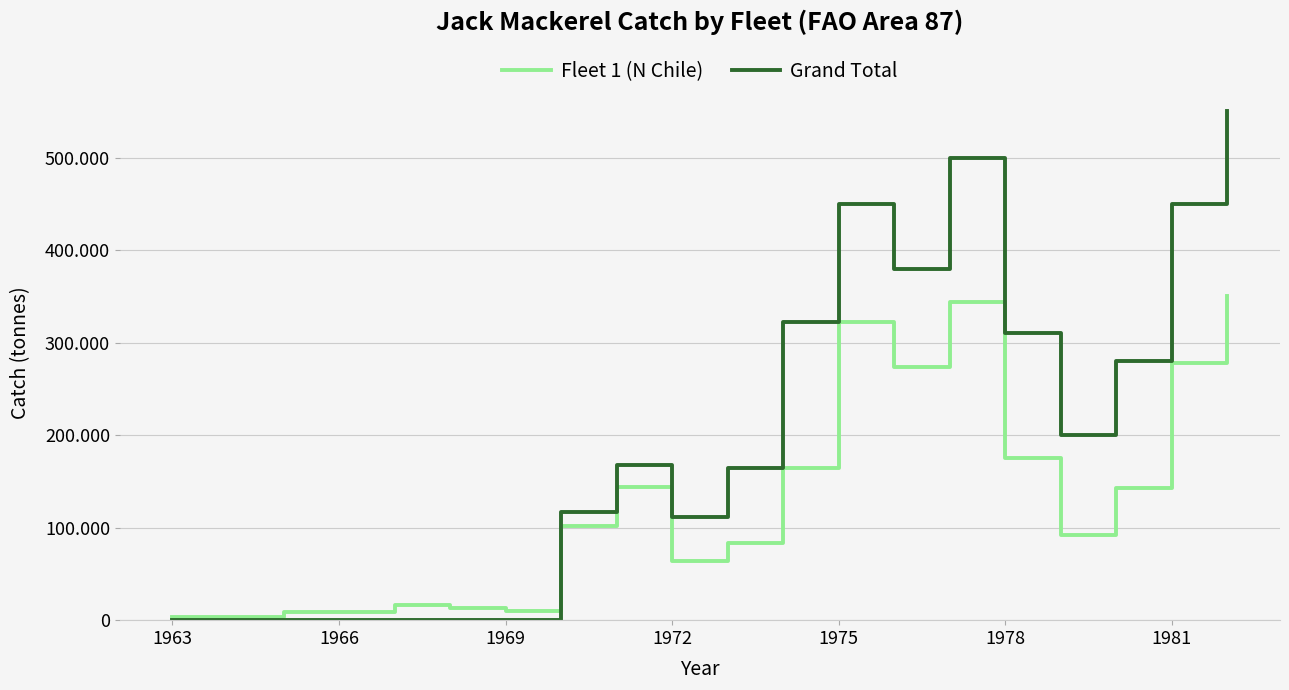

Which series has the largest total across all categories?

Grand Total